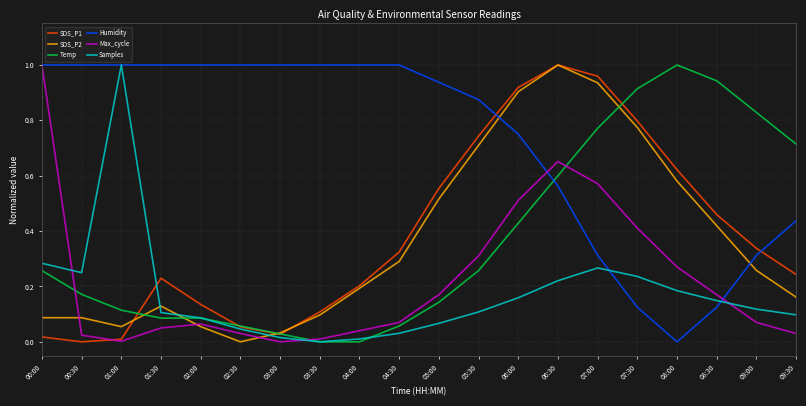

What position from the left is 05:30?

12